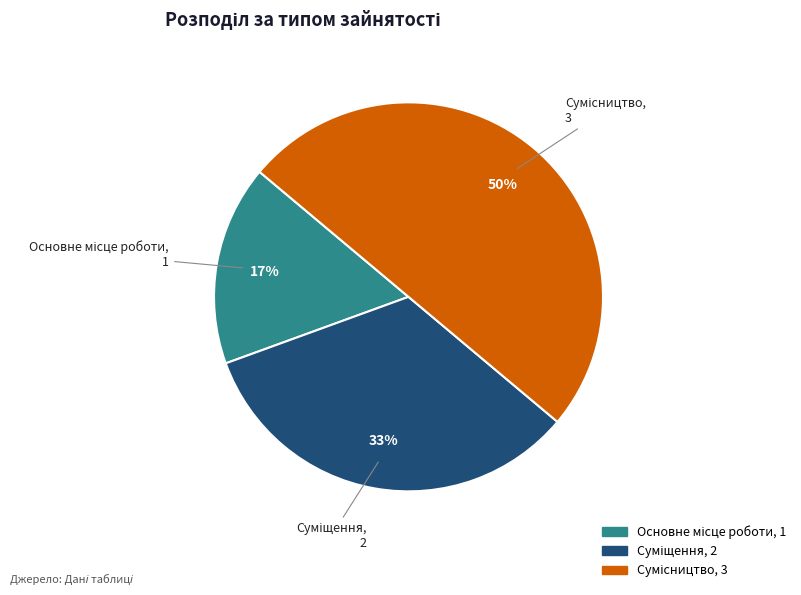

To the nearest percent, what is the difference between the largest and smallest slice percentages?

33%